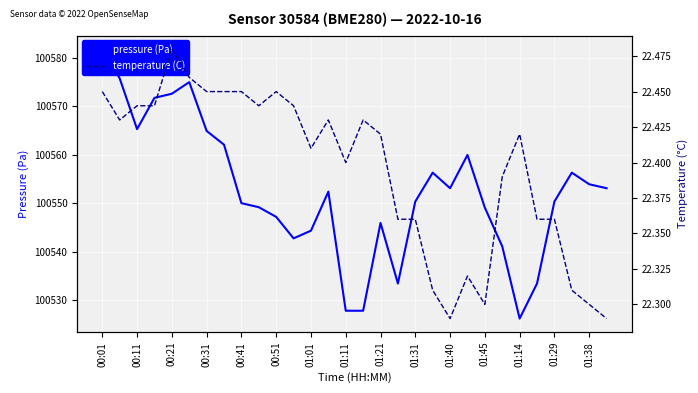

What is the value of the temperature (C) point at the 20th from the left?

22.3